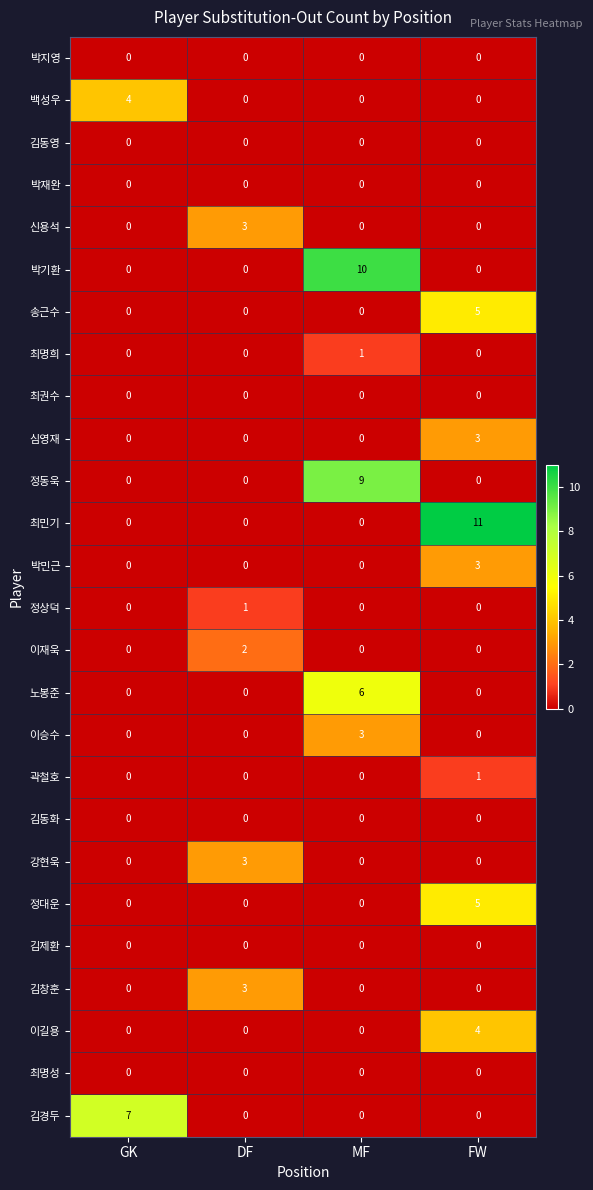

At which category is the sum across all series the highest?

FW